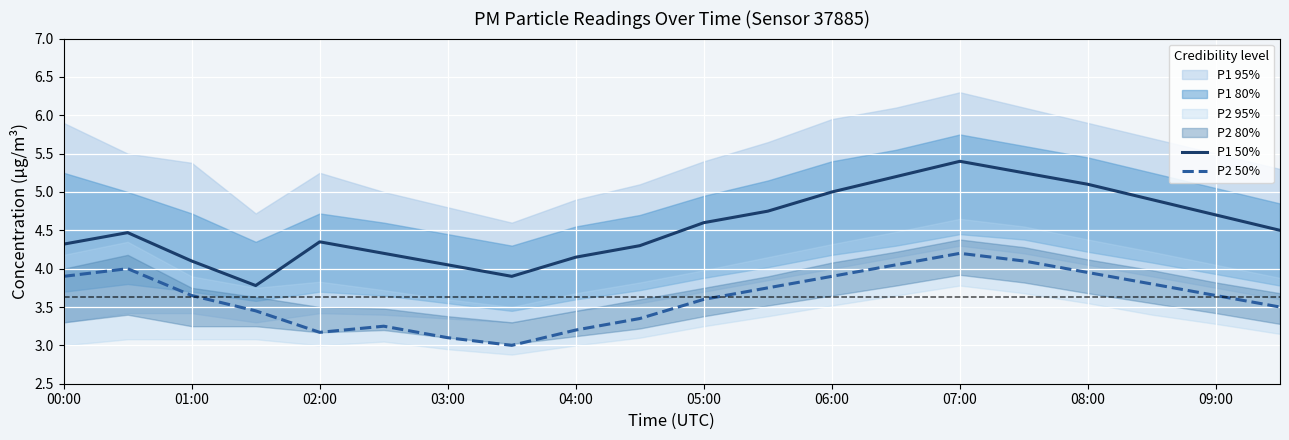

True or false: P2 50% and P1 50% intersect in this chart.

False